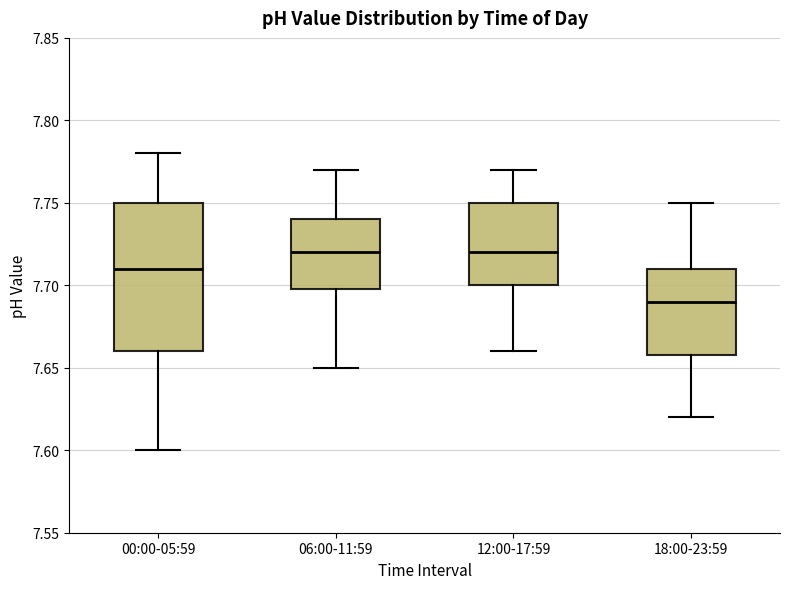

Reading left to right, transcribe this box plot: for each box, give where its median line is, the range the box spans, and where its two whiskers end, as read against the y-axis. The values are not printed on the chart, so give them approximately, as read against the axis.

00:00-05:59: median 7.71, box 7.66 to 7.75, whiskers 7.60 to 7.78
06:00-11:59: median 7.72, box 7.70 to 7.74, whiskers 7.65 to 7.77
12:00-17:59: median 7.72, box 7.70 to 7.75, whiskers 7.66 to 7.77
18:00-23:59: median 7.69, box 7.66 to 7.71, whiskers 7.62 to 7.75